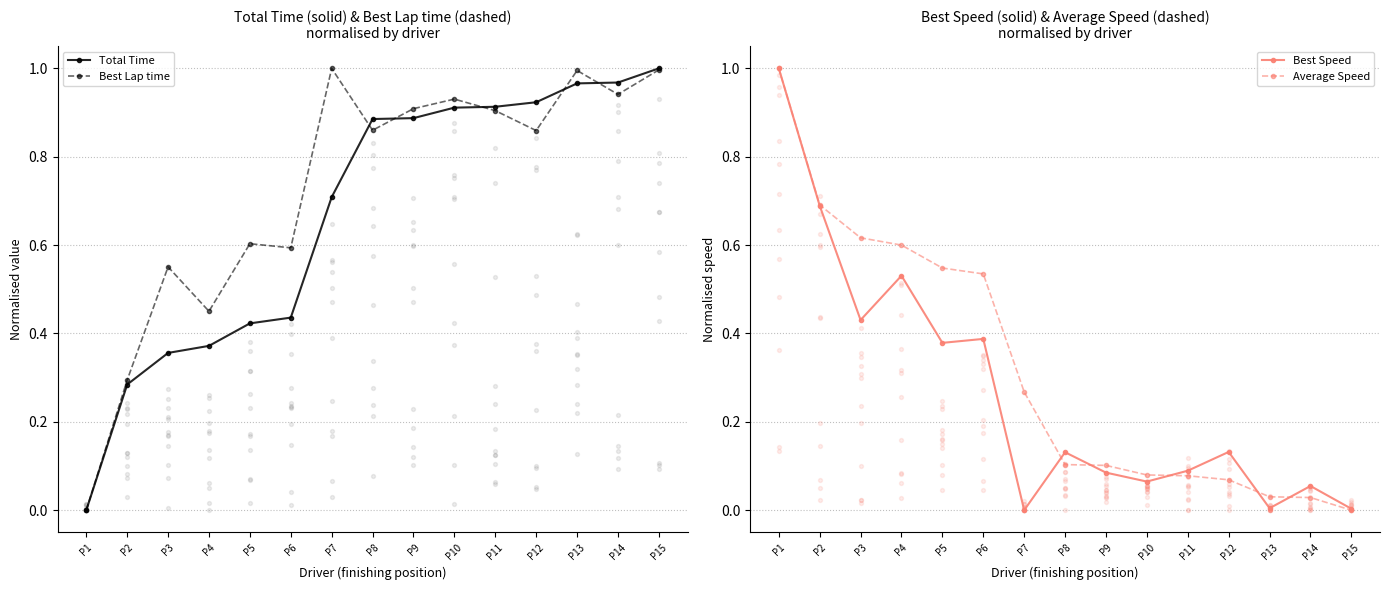

What are all the series names shown in the legend?

Total Time, Best Lap time, Best Speed, Average Speed